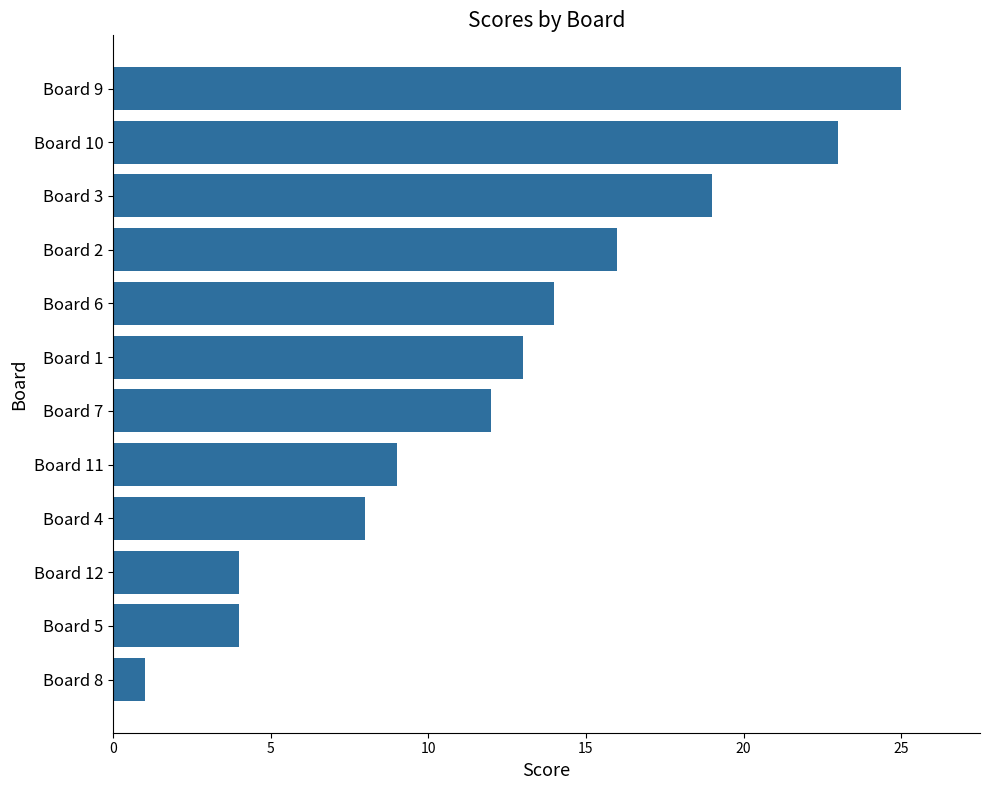

Reading bottom to top, list all the values displayed in this chart.

Board 8=1	Board 5=4	Board 12=4	Board 4=8	Board 11=9	Board 7=12	Board 1=13	Board 6=14	Board 2=16	Board 3=19	Board 10=23	Board 9=25